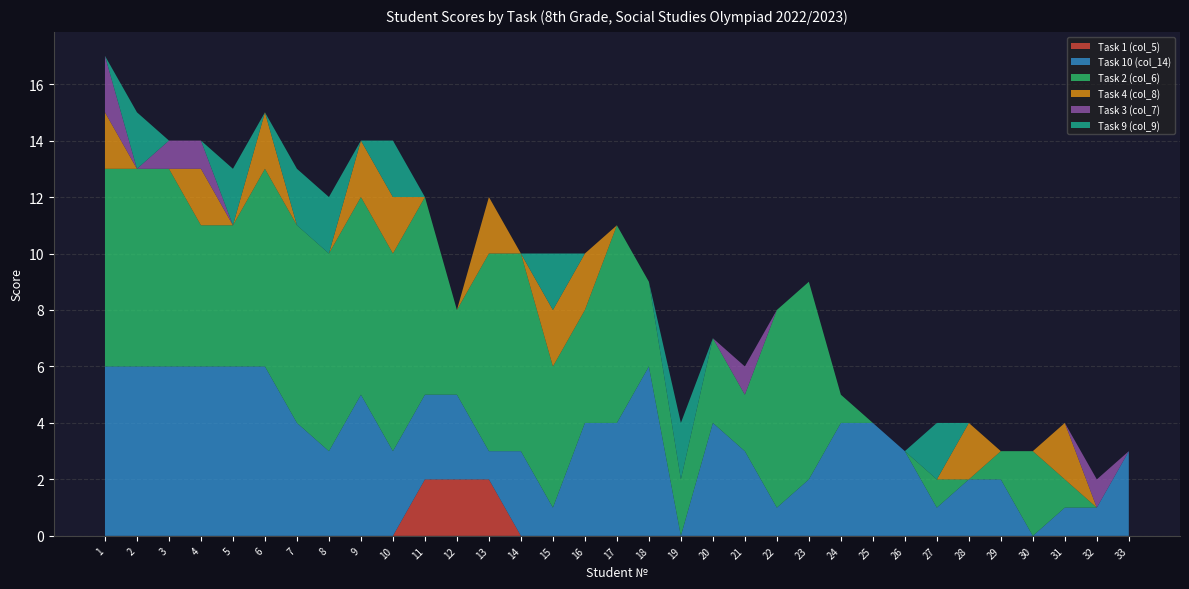

Reading left to right, extract all data points from this chart.

Task 1 (col_5): 1=0	2=0	3=0	4=0	5=0	6=0	7=0	8=0	9=0	10=0	11=2	12=2	13=2	14=0	15=0	16=0	17=0	18=0	19=0	20=0	21=0	22=0	23=0	24=0	25=0	26=0	27=0	28=0	29=0	30=0	31=0	32=0	33=0
Task 10 (col_14): 1=6	2=6	3=6	4=6	5=6	6=6	7=4	8=3	9=5	10=3	11=3	12=3	13=1	14=3	15=1	16=4	17=4	18=6	19=0	20=4	21=3	22=1	23=2	24=4	25=4	26=3	27=1	28=2	29=2	30=0	31=1	32=1	33=3
Task 2 (col_6): 1=7	2=7	3=7	4=5	5=5	6=7	7=7	8=7	9=7	10=7	11=7	12=3	13=7	14=7	15=5	16=4	17=7	18=3	19=2	20=3	21=2	22=7	23=7	24=1	25=0	26=0	27=1	28=0	29=1	30=3	31=1	32=0	33=0
Task 4 (col_8): 1=2	2=0	3=0	4=2	5=0	6=2	7=0	8=0	9=2	10=2	11=0	12=0	13=2	14=0	15=2	16=2	17=0	18=0	19=0	20=0	21=0	22=0	23=0	24=0	25=0	26=0	27=0	28=2	29=0	30=0	31=2	32=0	33=0
Task 3 (col_7): 1=2	2=0	3=1	4=1	5=0	6=0	7=0	8=0	9=0	10=0	11=0	12=0	13=0	14=0	15=0	16=0	17=0	18=0	19=0	20=0	21=1	22=0	23=0	24=0	25=0	26=0	27=0	28=0	29=0	30=0	31=0	32=1	33=0
Task 9 (col_9): 1=0	2=2	3=0	4=0	5=2	6=0	7=2	8=2	9=0	10=2	11=0	12=0	13=0	14=0	15=2	16=0	17=0	18=0	19=2	20=0	21=0	22=0	23=0	24=0	25=0	26=0	27=2	28=0	29=0	30=0	31=0	32=0	33=0